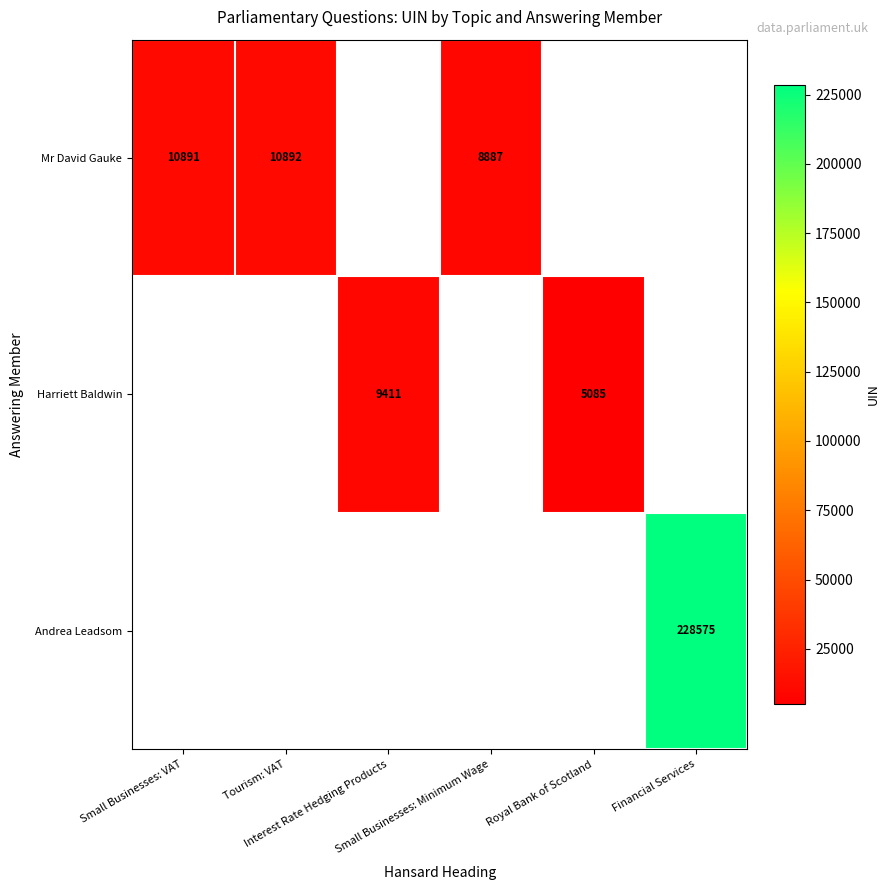

What value does the Harriett Baldwin series have at Royal Bank of Scotland?

5085.0